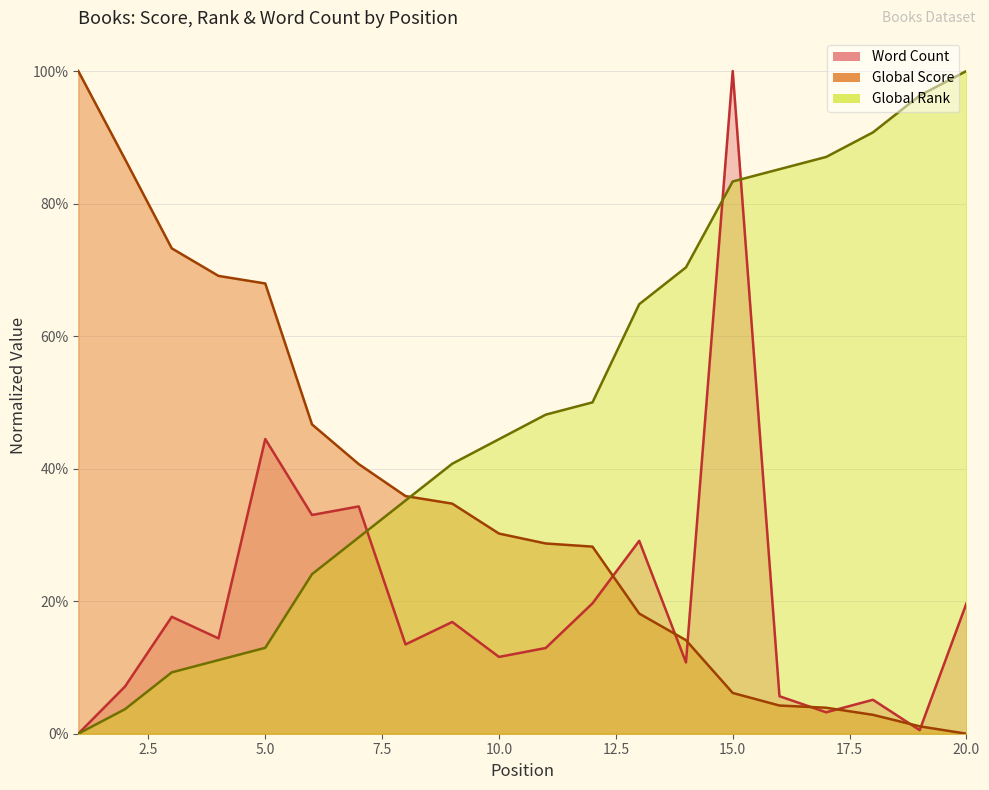

What is the maximum value shown in the chart?

100.0